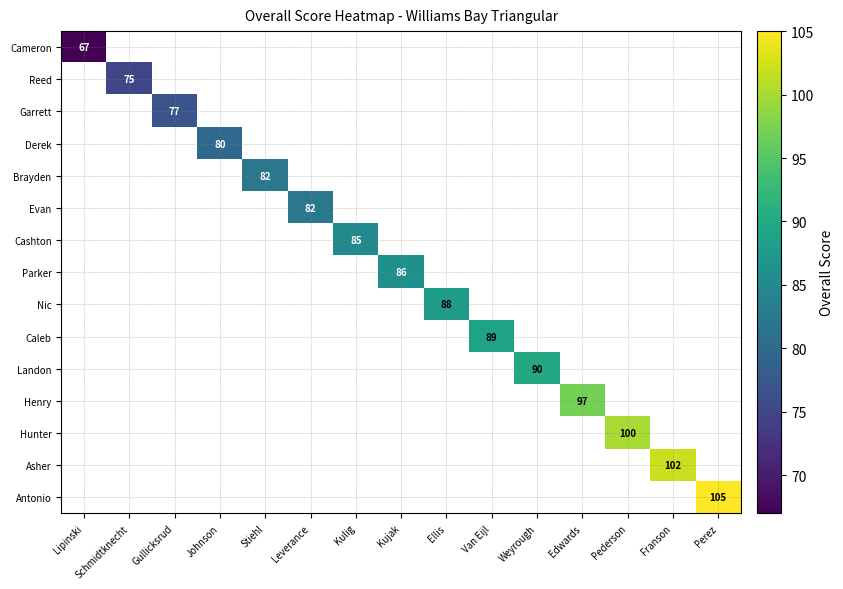

What is the minimum value shown in the chart?

67.0